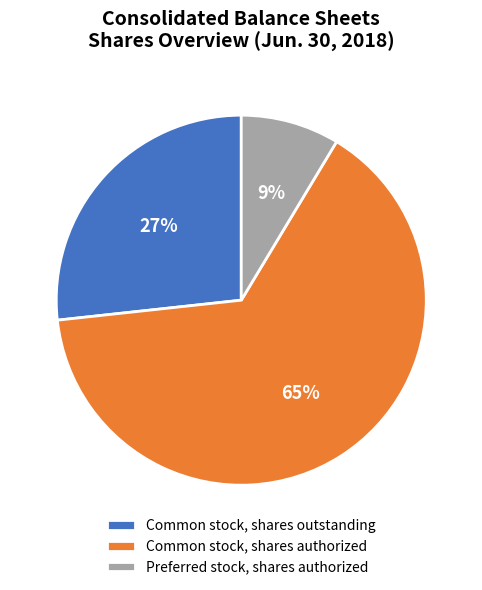

True or false: Common stock, shares outstanding accounts for 27% of the total.

True